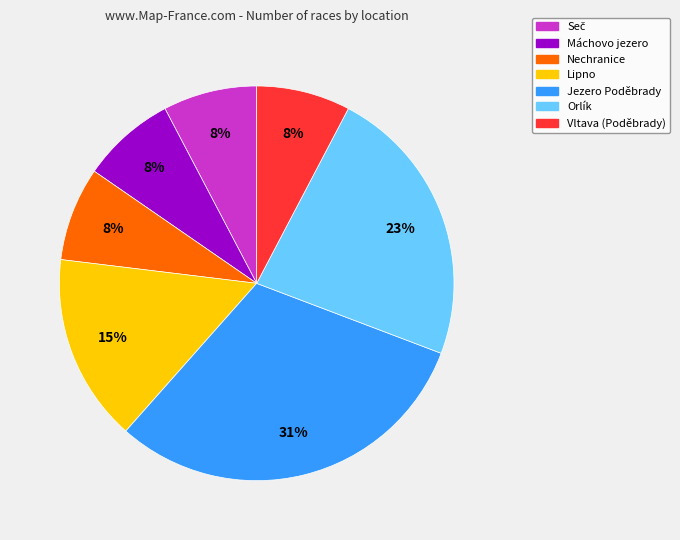

Do Nechranice and Lipno together represent more than half of the pie?

No